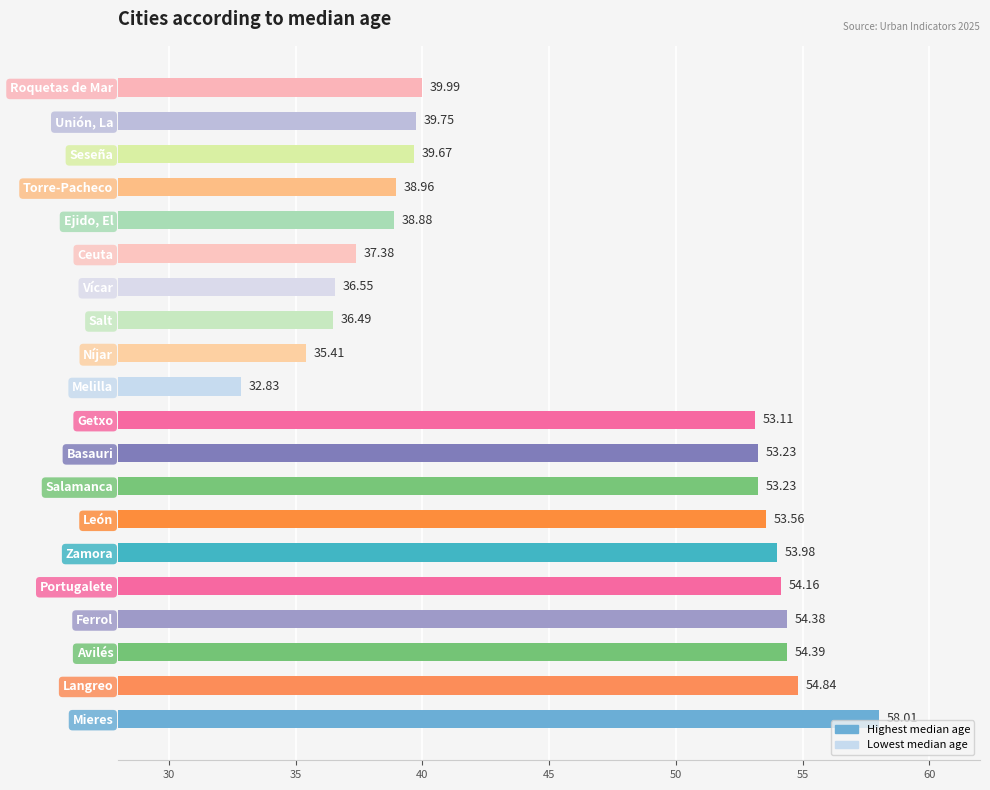

Which label corresponds to the smallest value in the chart?

Melilla